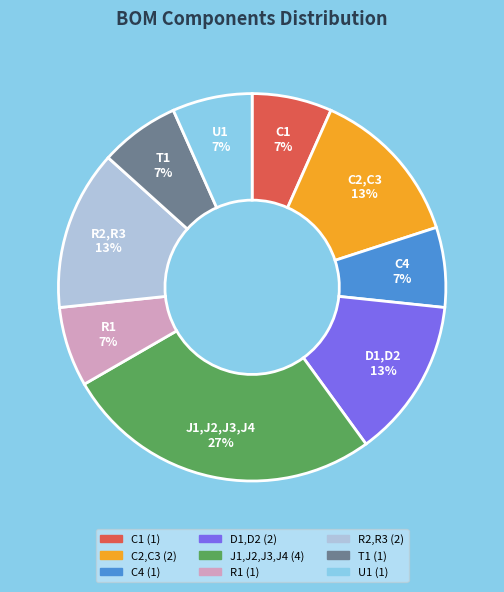

Do C1 and T1 together represent more than half of the pie?

No